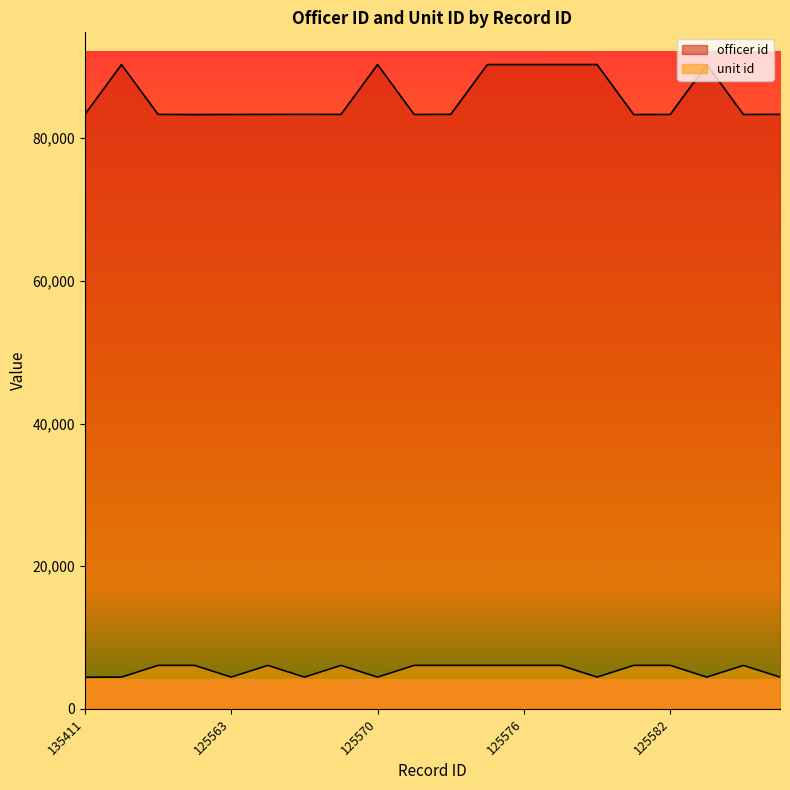

What is the difference between the maximum and minimum values in the unit id series?

1660